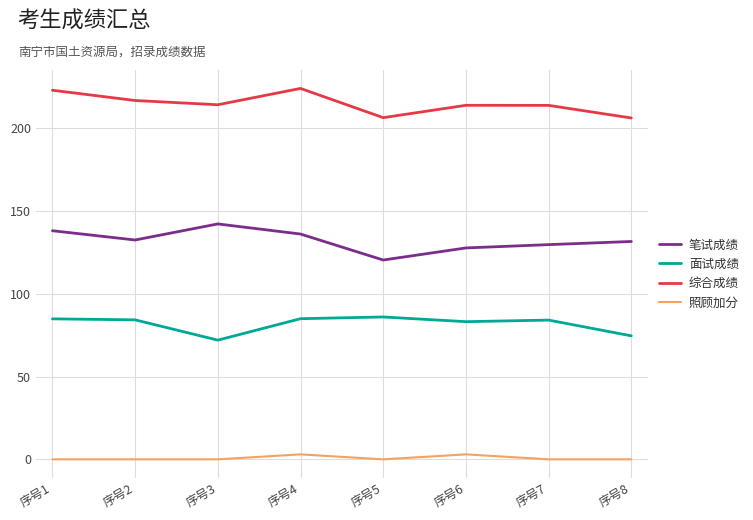

True or false: 照顾加分 has a value of 3.0 at 序号6.

True